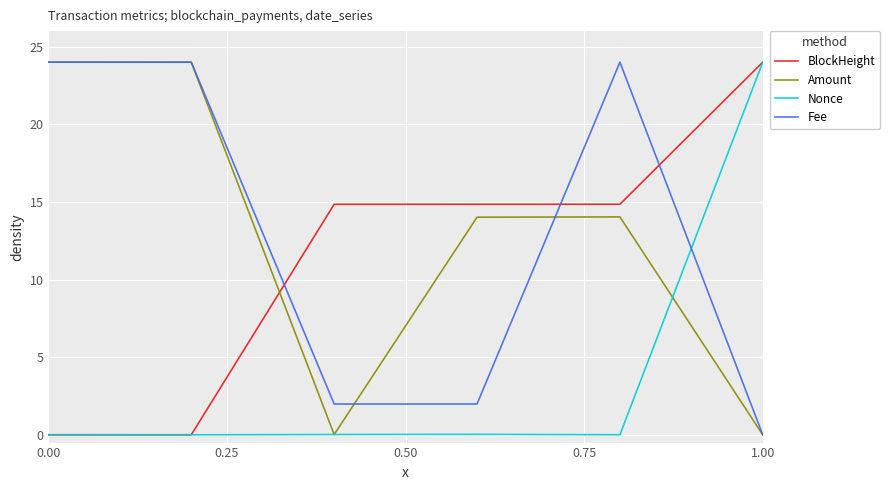

True or false: Amount and BlockHeight intersect in this chart.

True